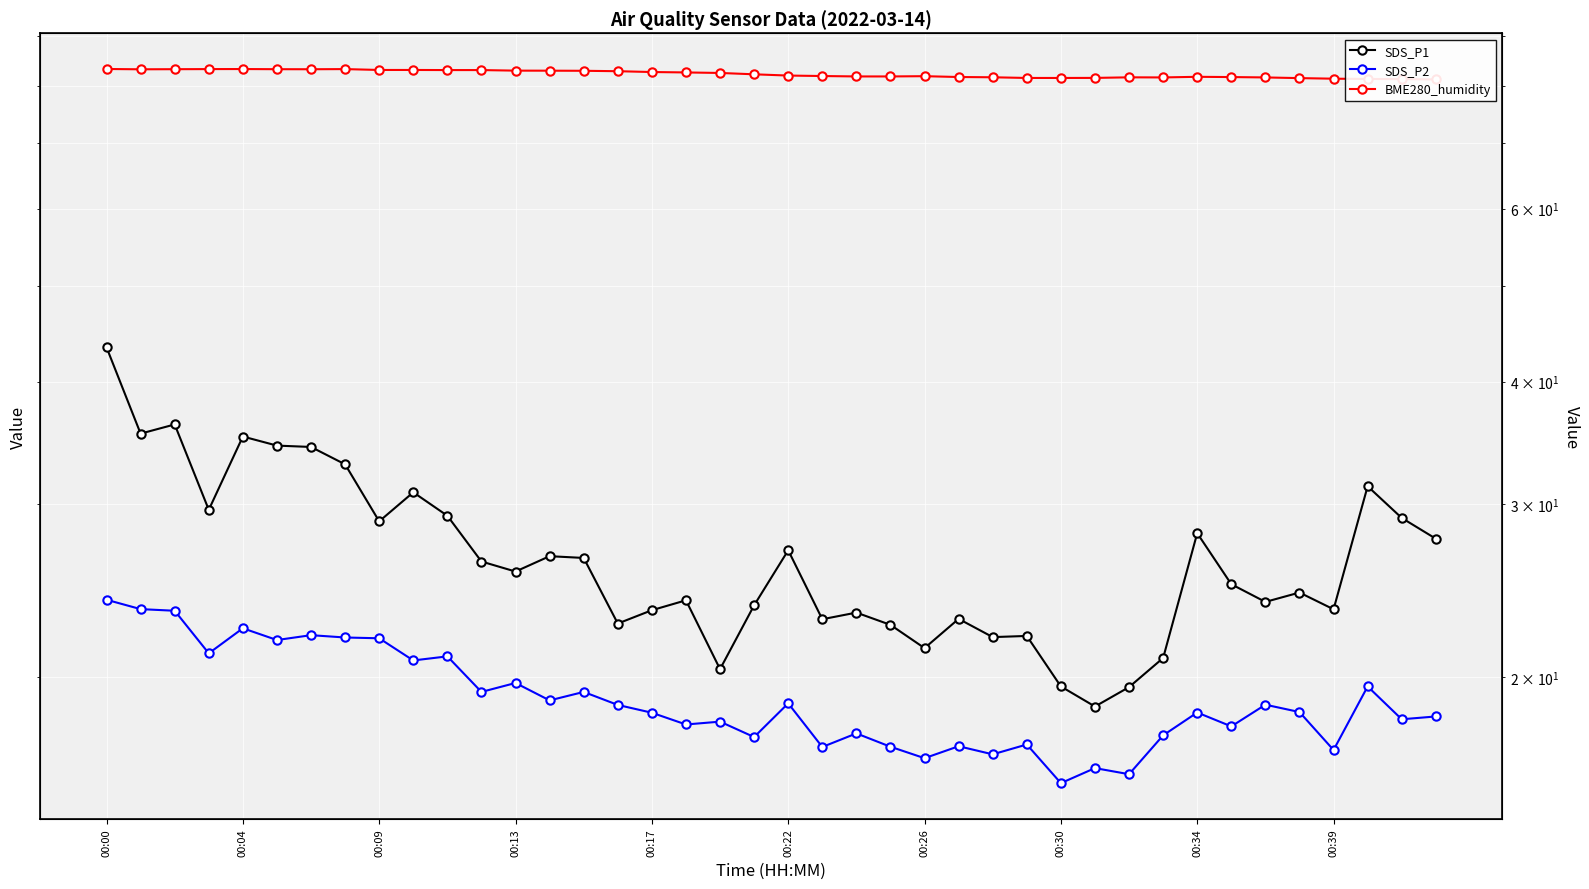

Between 38 and 23, which is larger?

38